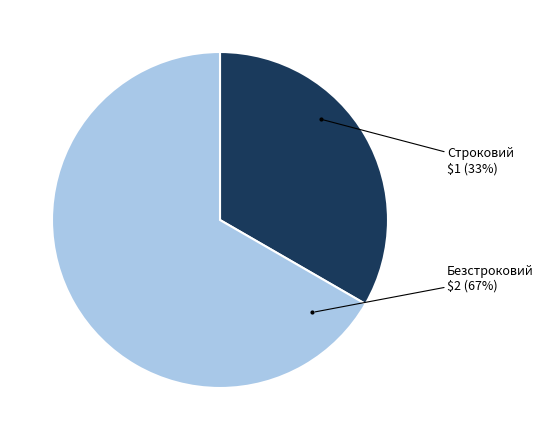

Count the number of slices in the pie.

2